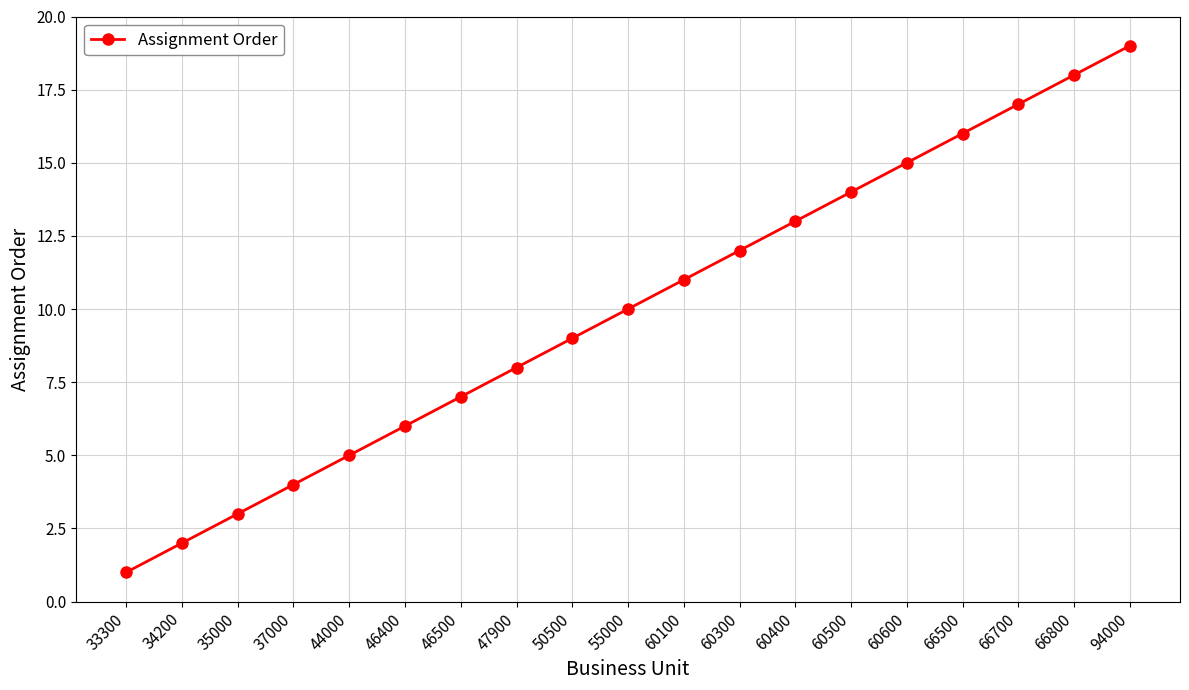

Which label corresponds to the largest value in the chart?

94000